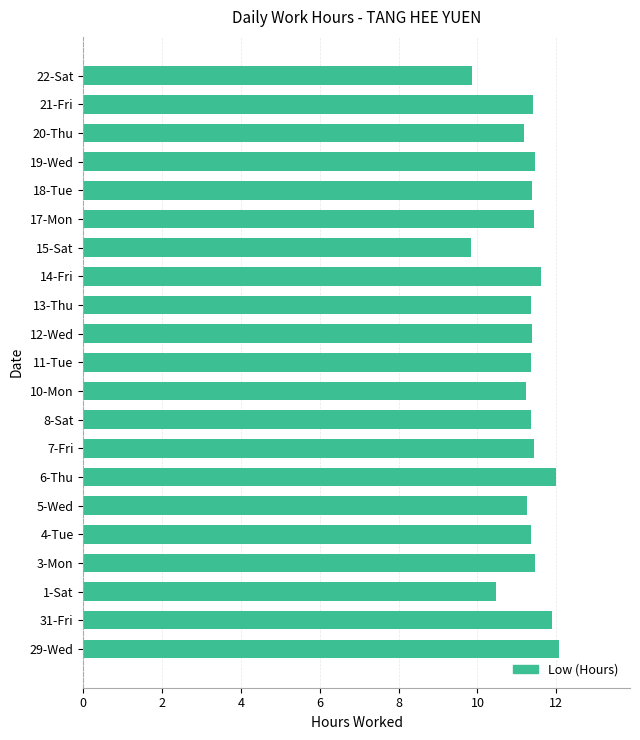

True or false: the data shows 3.0 at 6-Thu.

False